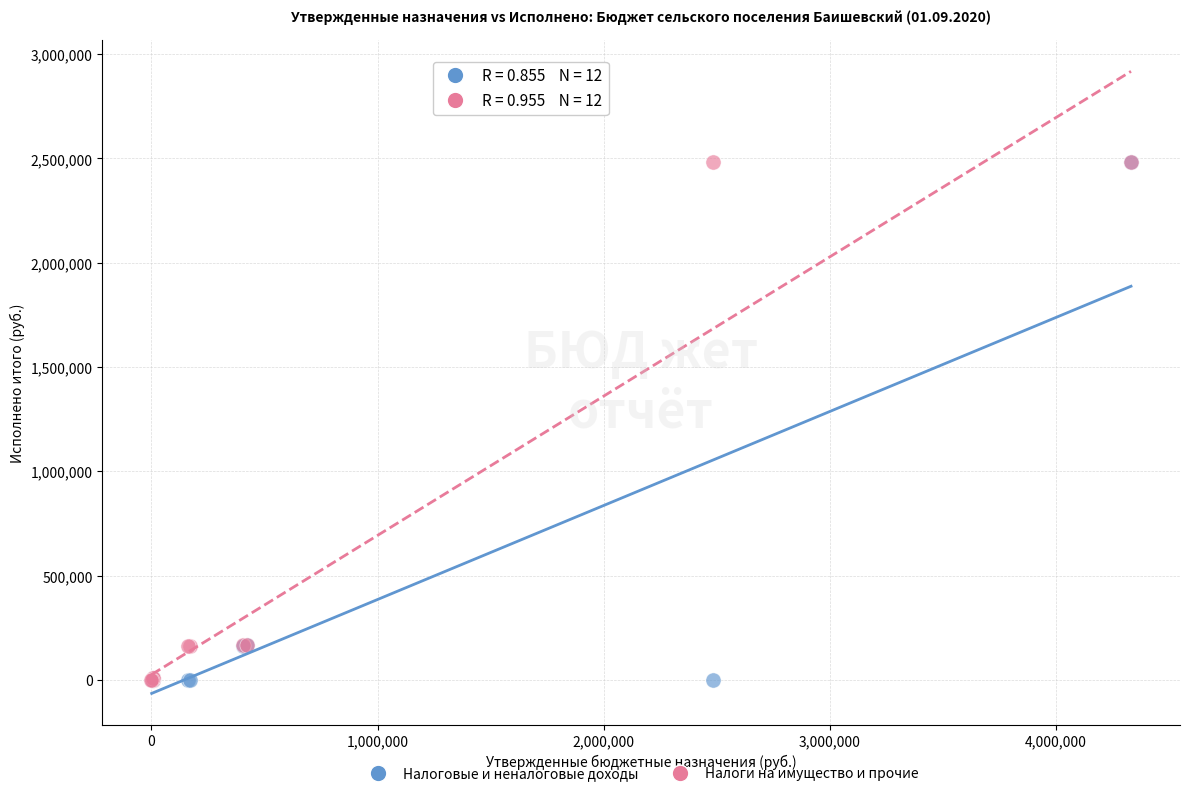

What are all the series names shown in the legend?

Налоговые и неналоговые доходы, Налоги на имущество и прочие